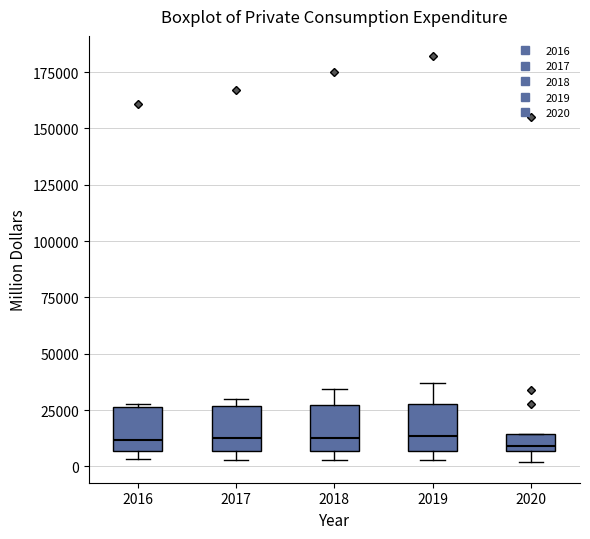

Where does the lower whisker of the box at x = 2020 end on the y-axis? The values are not printed on the chart, so give them approximately, as read against the axis.

0